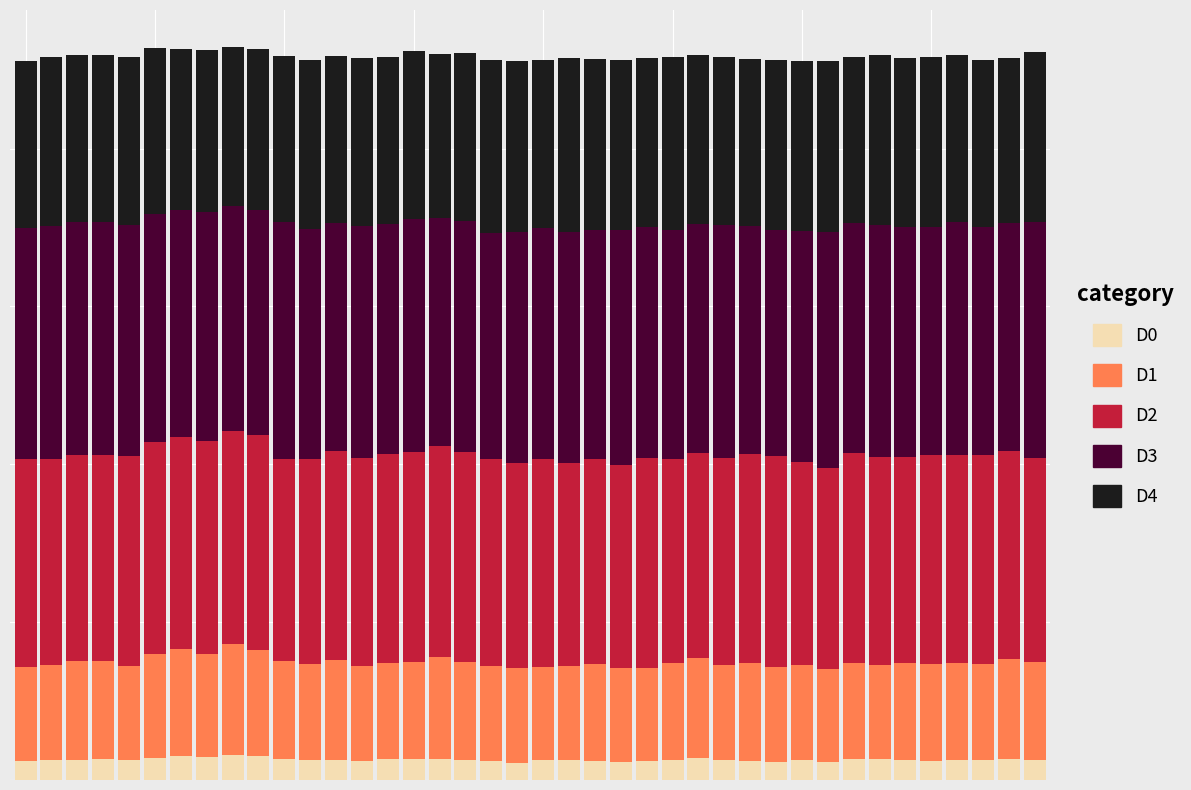

What are all the series names shown in the legend?

D0, D1, D2, D3, D4